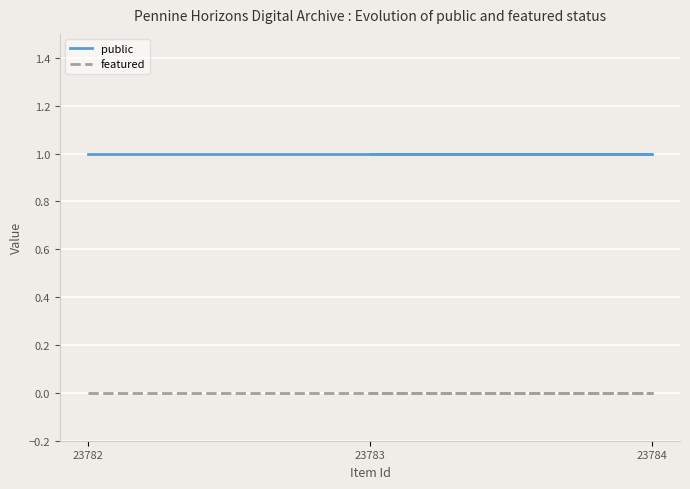

At which label is featured closest to 0?

23782